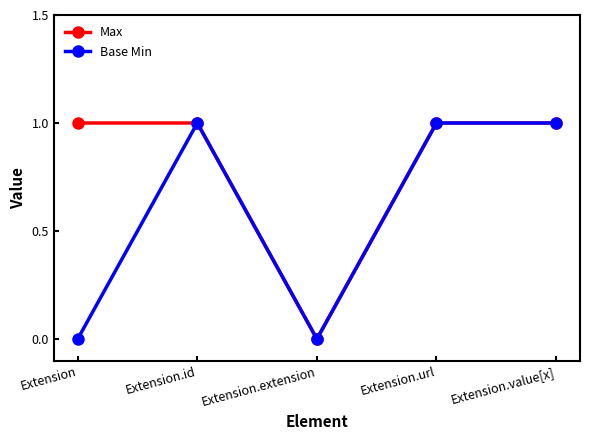

Which series has the largest total across all categories?

Max